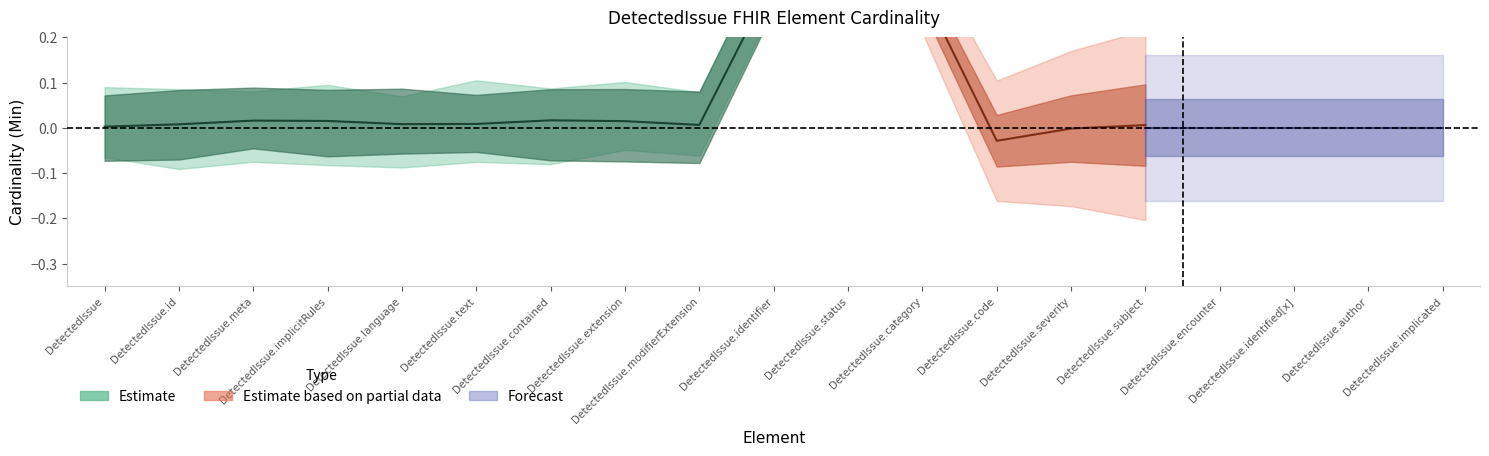

Reading left to right, what are all the values shown in this chart?

Min: 0	0	0	0	0	0	0	0	0	0	1	0	0	0	0	0	0	0	0
Base Min: 0	0	0	0	0	0	0	0	0	0	1	0	0	0	0	0	0	0	0